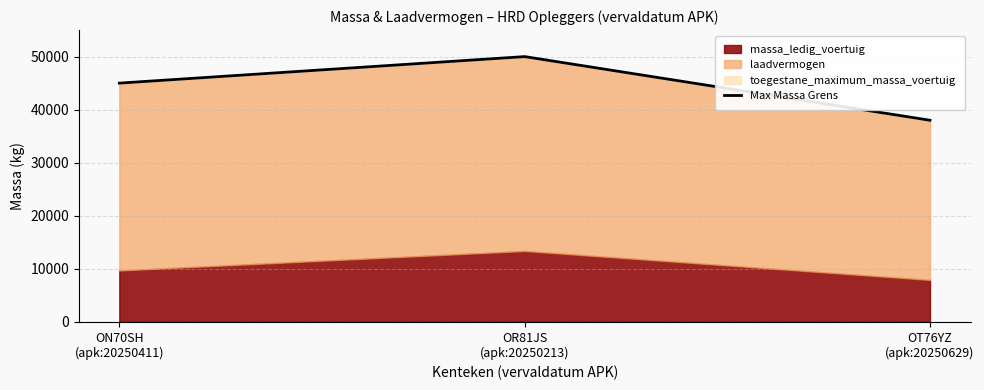

List the labels in order of value, largest first.

OR81JS
(apk:20250213), ON70SH
(apk:20250411), OT76YZ
(apk:20250629)